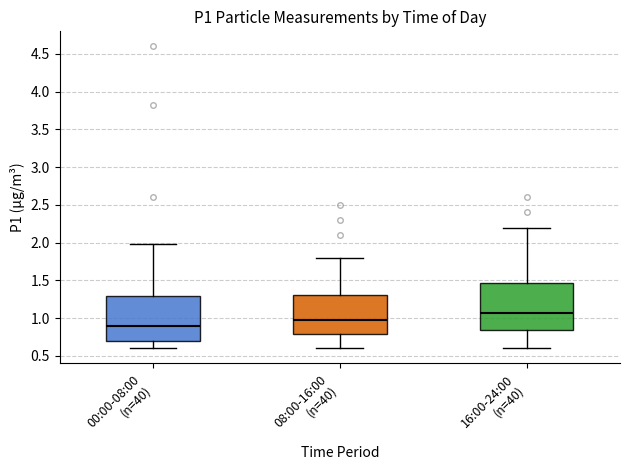

Reading left to right, transcribe this box plot: for each box, give where its median line is, the range the box spans, and where its two whiskers end, as read against the y-axis. The values are not printed on the chart, so give them approximately, as read against the axis.

00:00-08:00 (n=40): median 0.90, box 0.70 to 1.30, whiskers 0.60 to 2.00
08:00-16:00 (n=40): median 1.00, box 0.80 to 1.30, whiskers 0.60 to 1.80
16:00-24:00 (n=40): median 1.10, box 0.85 to 1.45, whiskers 0.60 to 2.20